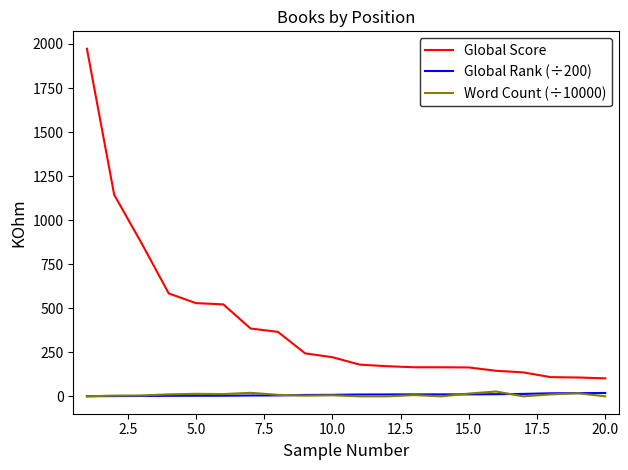

Which series has the largest total across all categories?

Global Score